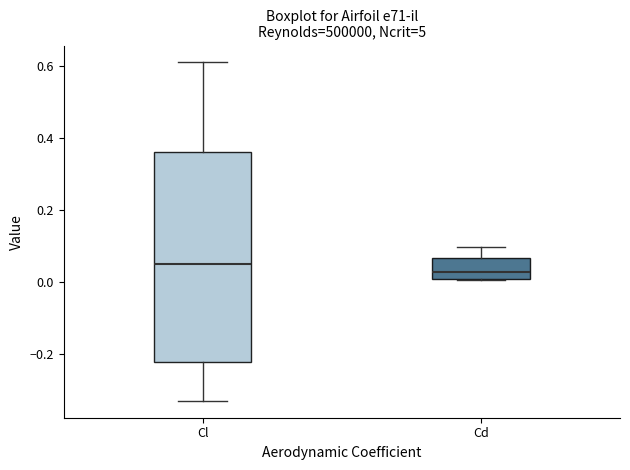

Which box has the lowest median line?

Cd